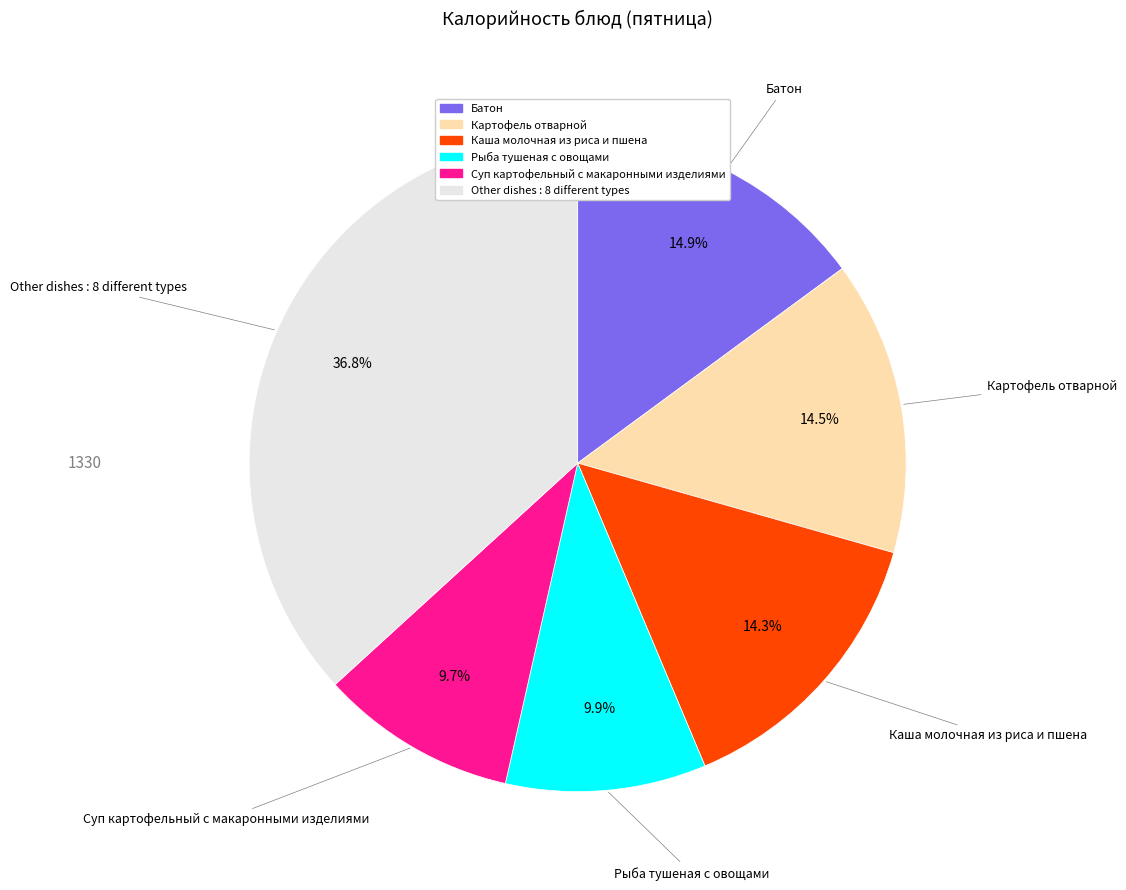

Does any single category account for the majority?

No